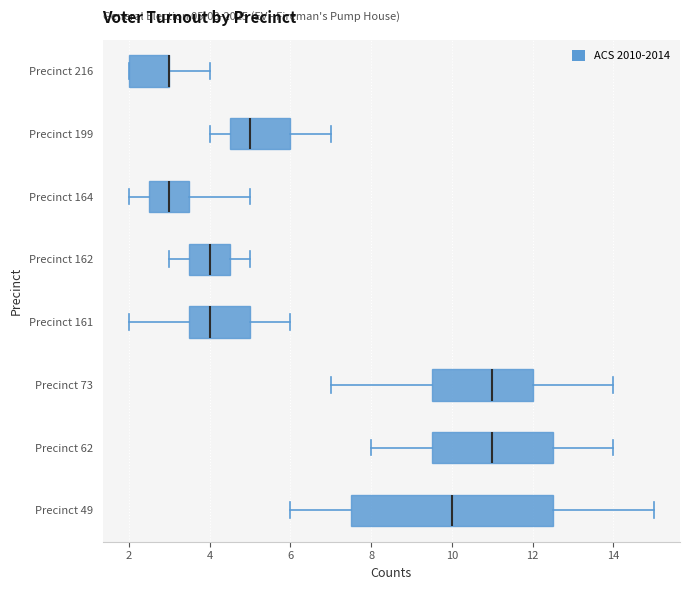

Which box is the widest, from its left edge to its right edge?

Precinct 49